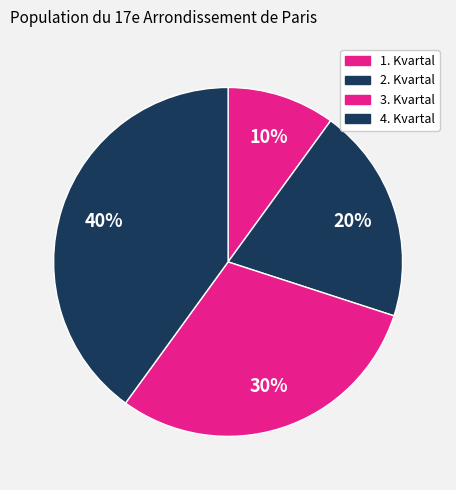

What percentage is the 3. Kvartal slice, to the nearest percent?

30%